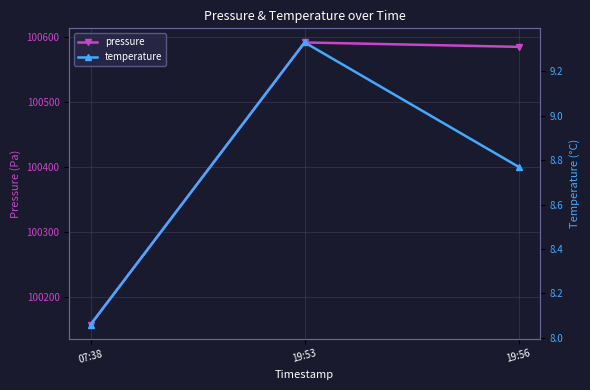

What value does the temperature series have at 19:53?

9.3